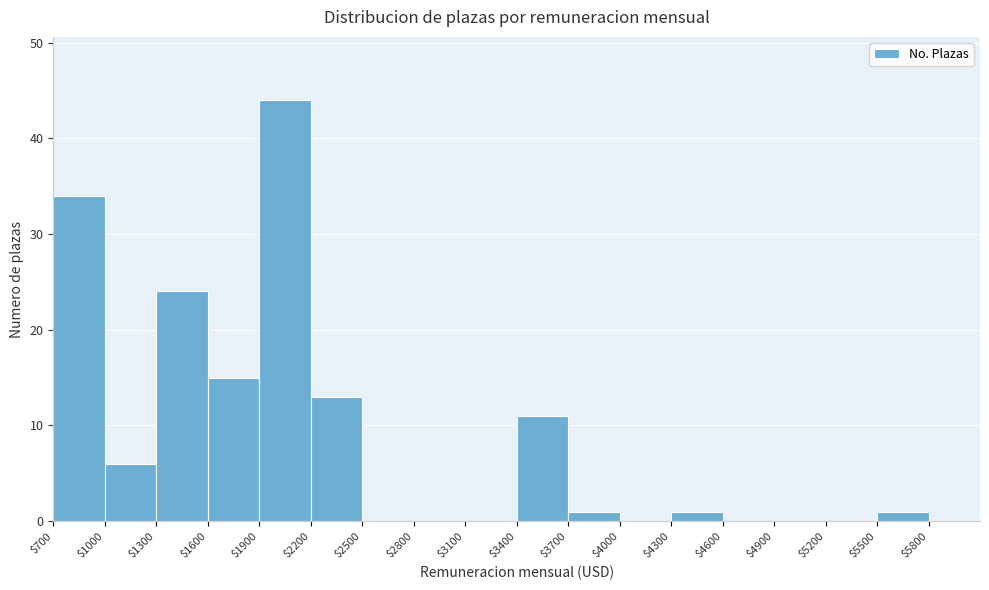

Which range on the x-axis has the tallest bar?

1900 to 2200